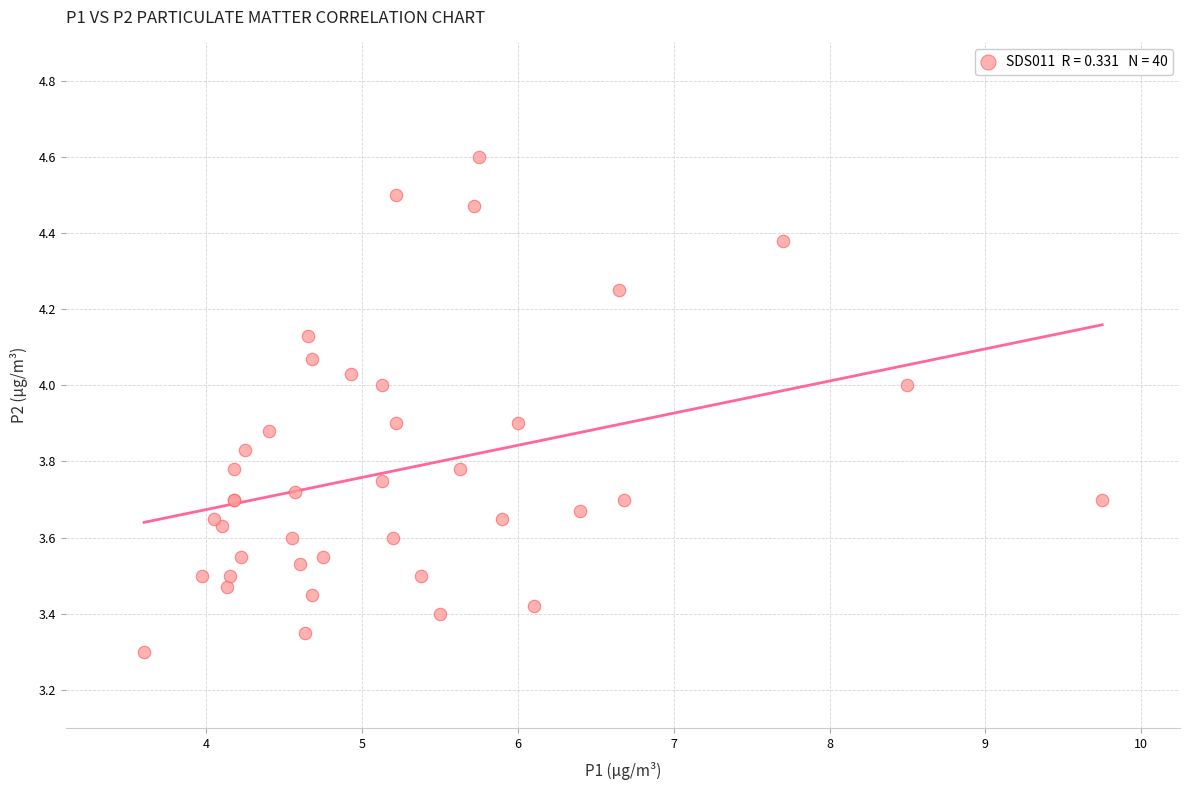

What Y value in the scatter plot is closest to 3?

3.3